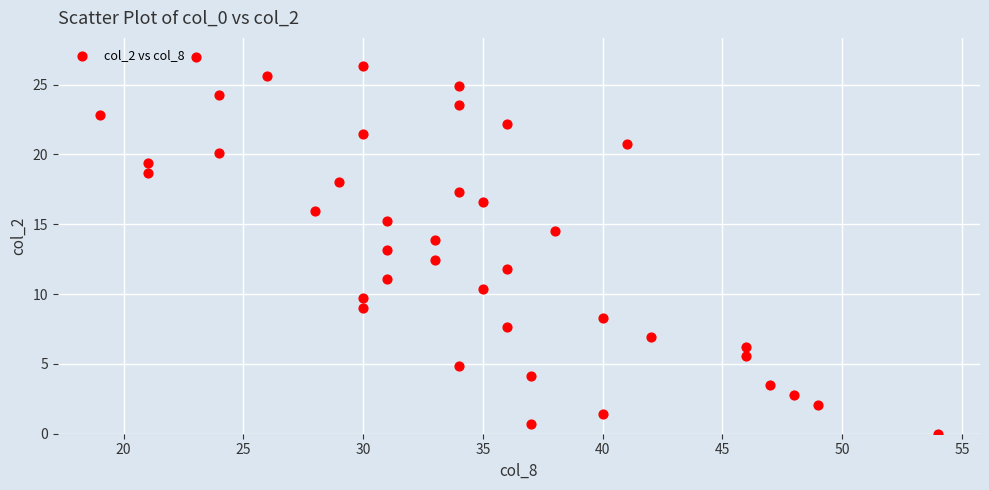

What is the range of X values (max minus min)?

35.0